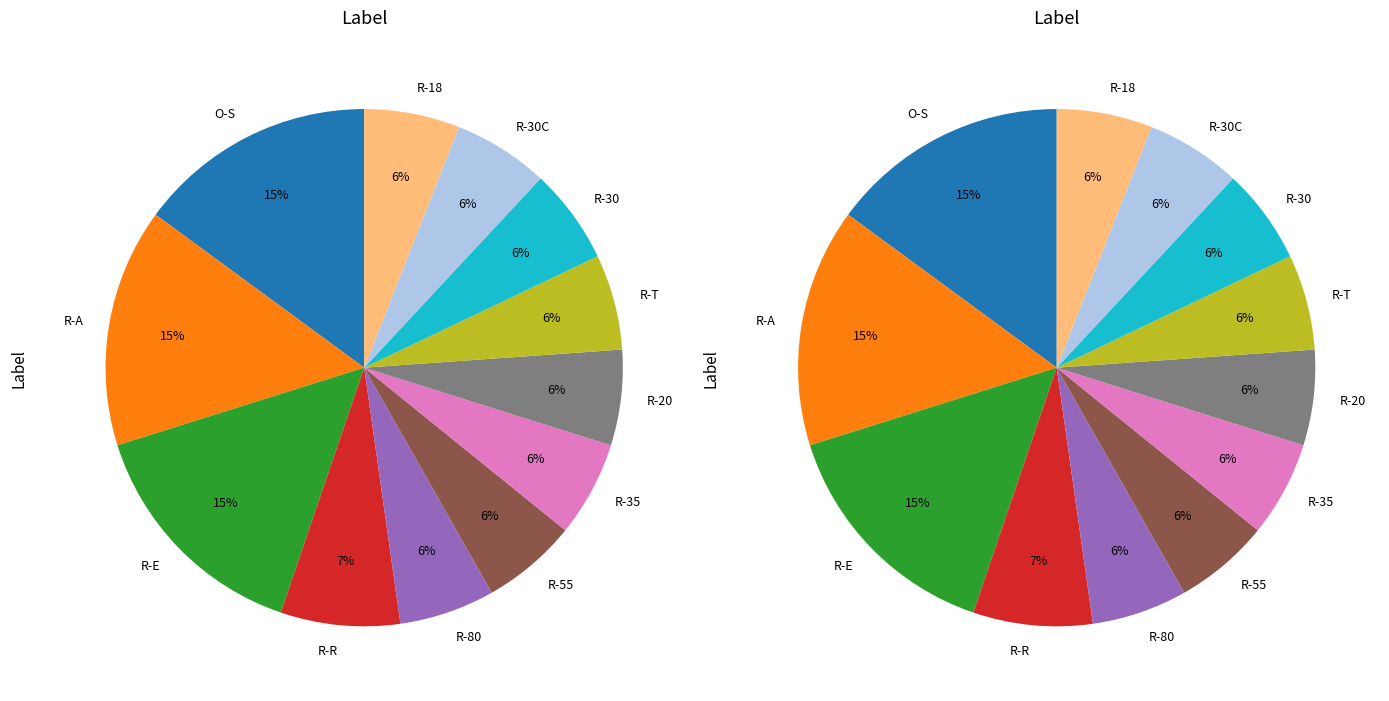

To the nearest percent, what portion does R-30C represent?

6%